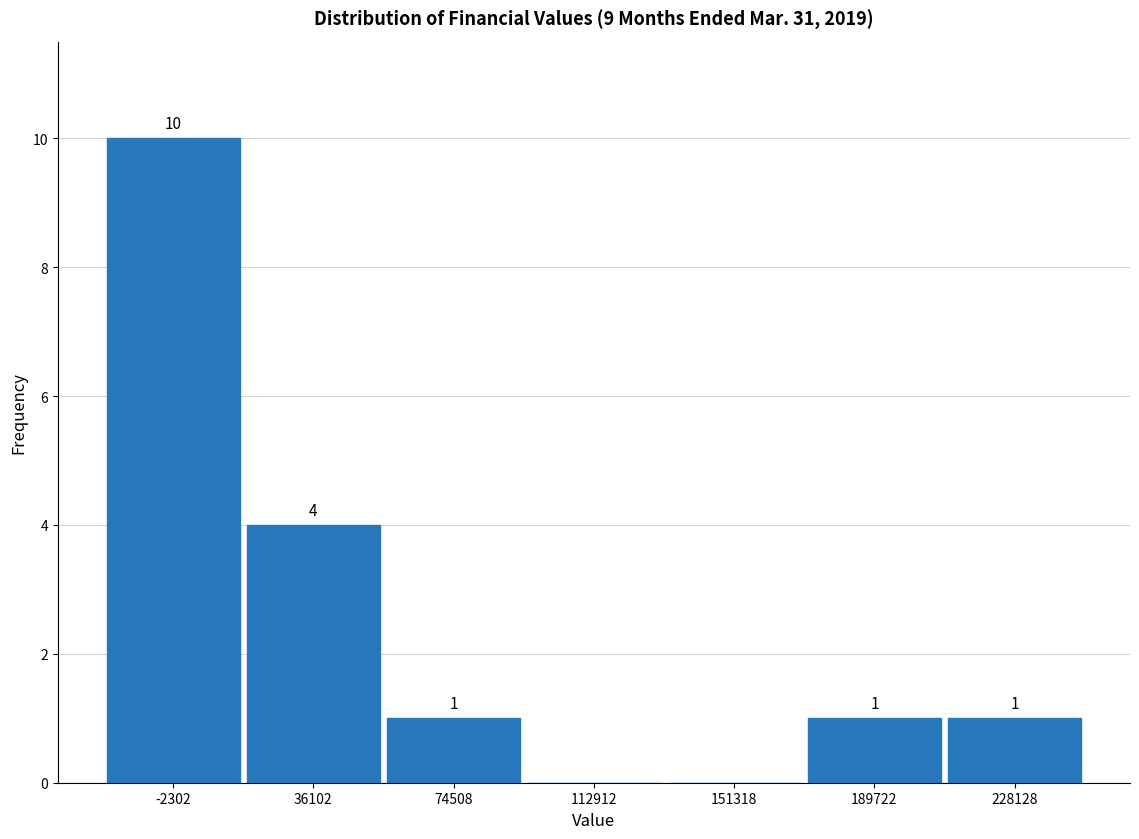

Over which range of the x-axis is the bar tallest?

-20000 to 15000